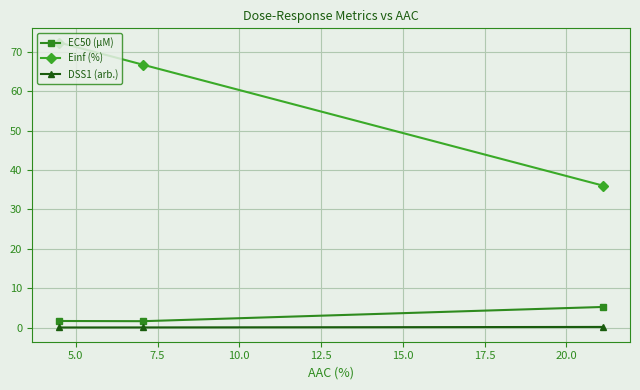

Does the chart display data point markers on the line(s)?

Yes